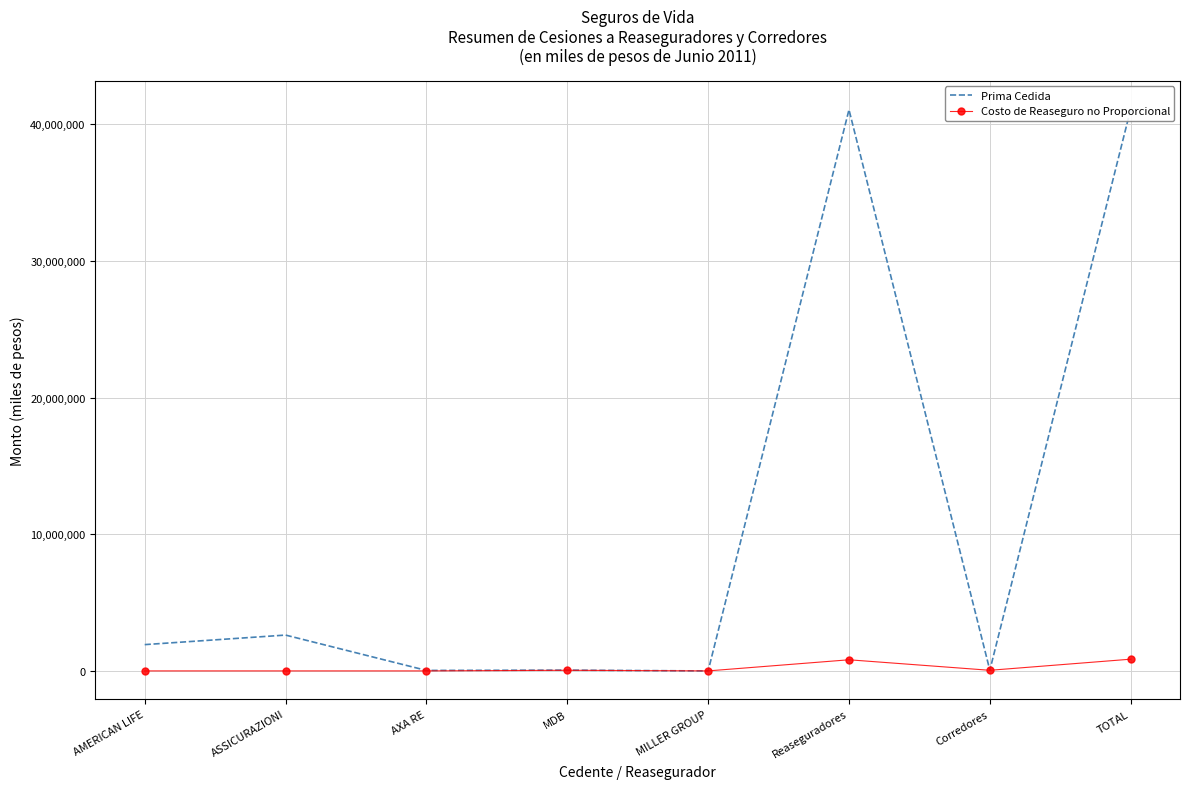

Between which two adjacent categories do Costo de Reaseguro no Proporcional and Prima Cedida first intersect?

MDB and MILLER GROUP